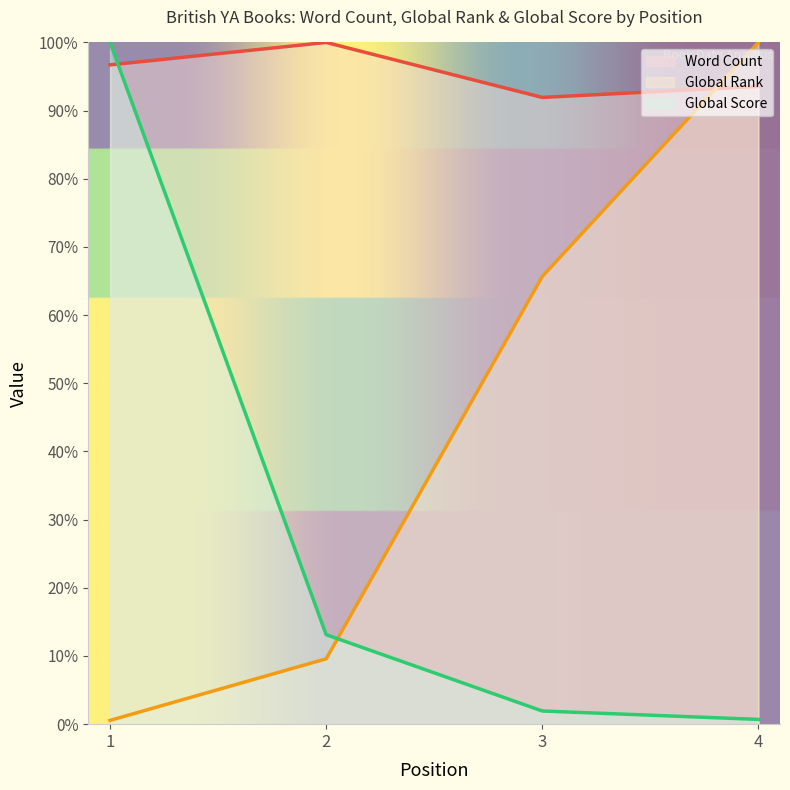

What is the spread (max minus min) of values at 1?

99.4